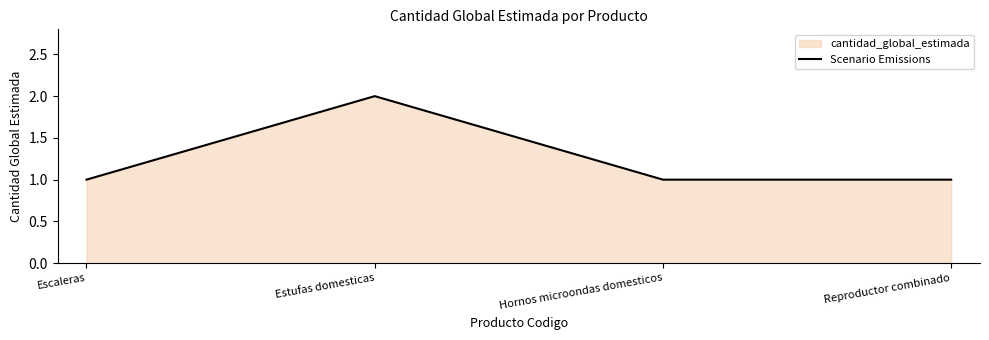

Rank the categories by value from highest to lowest.

Estufas domesticas, Escaleras, Hornos microondas domesticos, Reproductor combinado